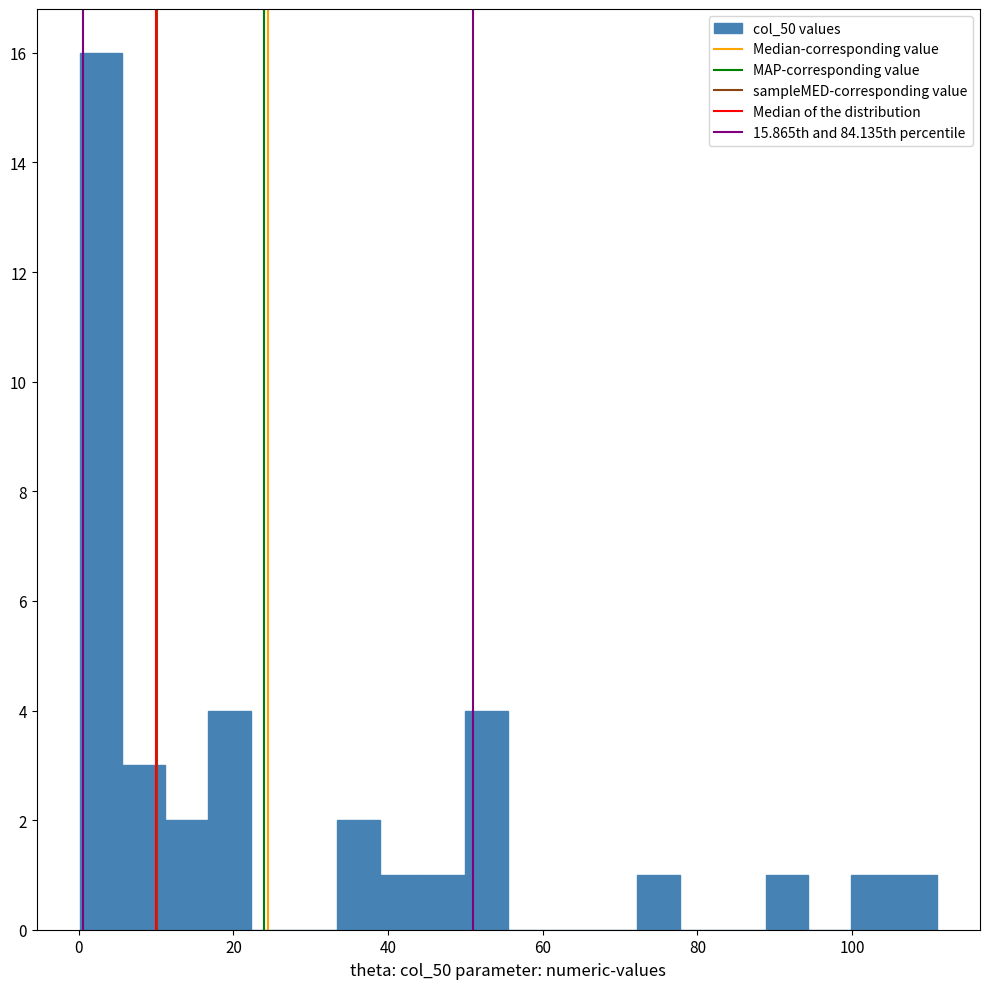

Read against the x-axis, roughly where is the centre of the tallest bar?

2